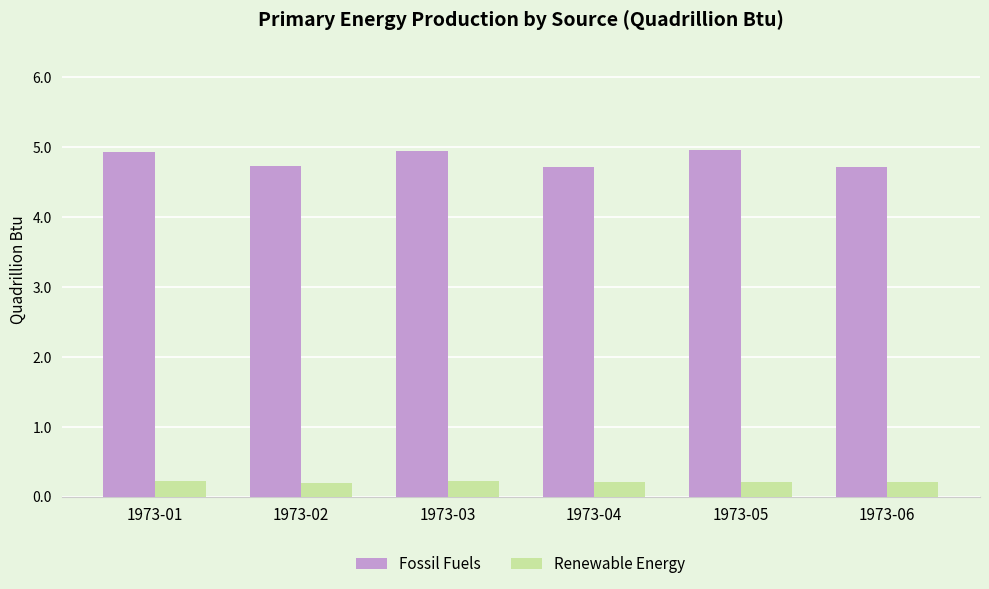

The value of Fossil Fuels at 1973-02 is 4.7. True or false?

True